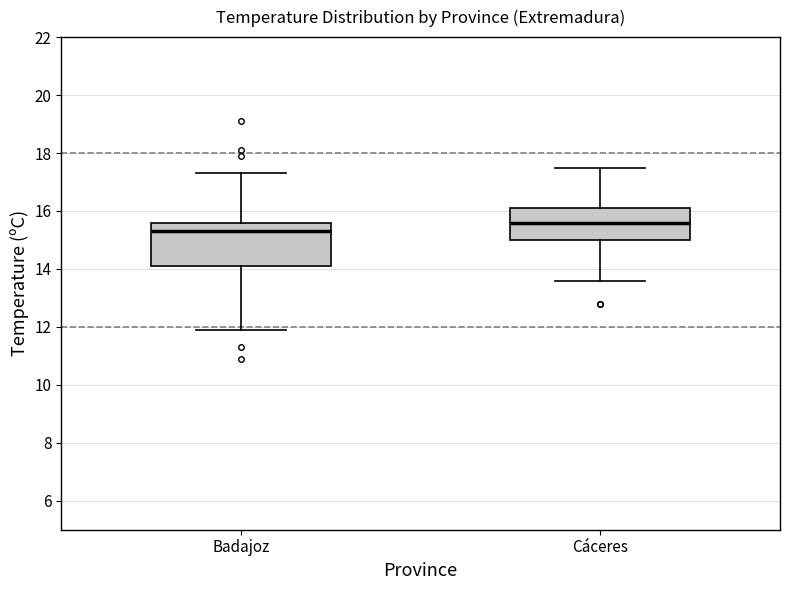

Where does the lower whisker of the box for Badajoz end on the y-axis? The values are not printed on the chart, so give them approximately, as read against the axis.

12.0